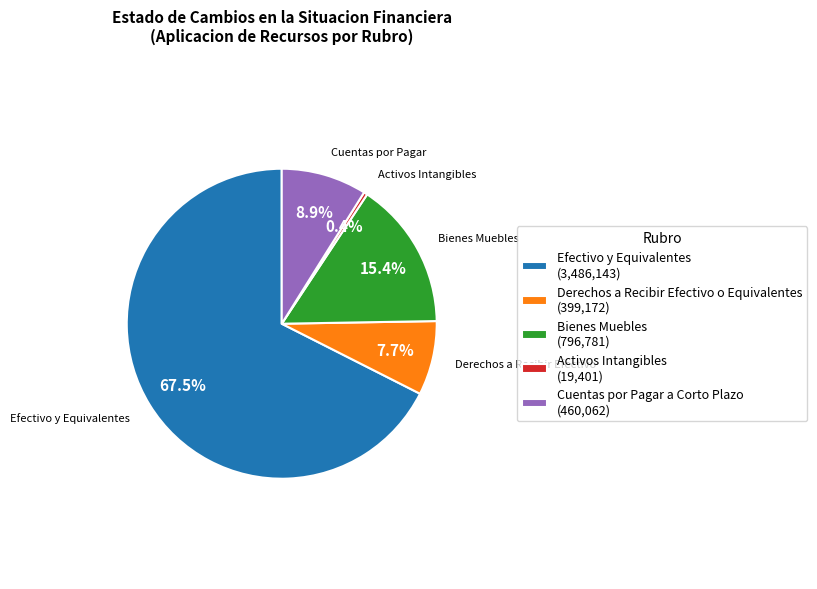

Which has a higher value, Activos Intangibles (19,401) or Bienes Muebles (796,781)?

Bienes Muebles (796,781)